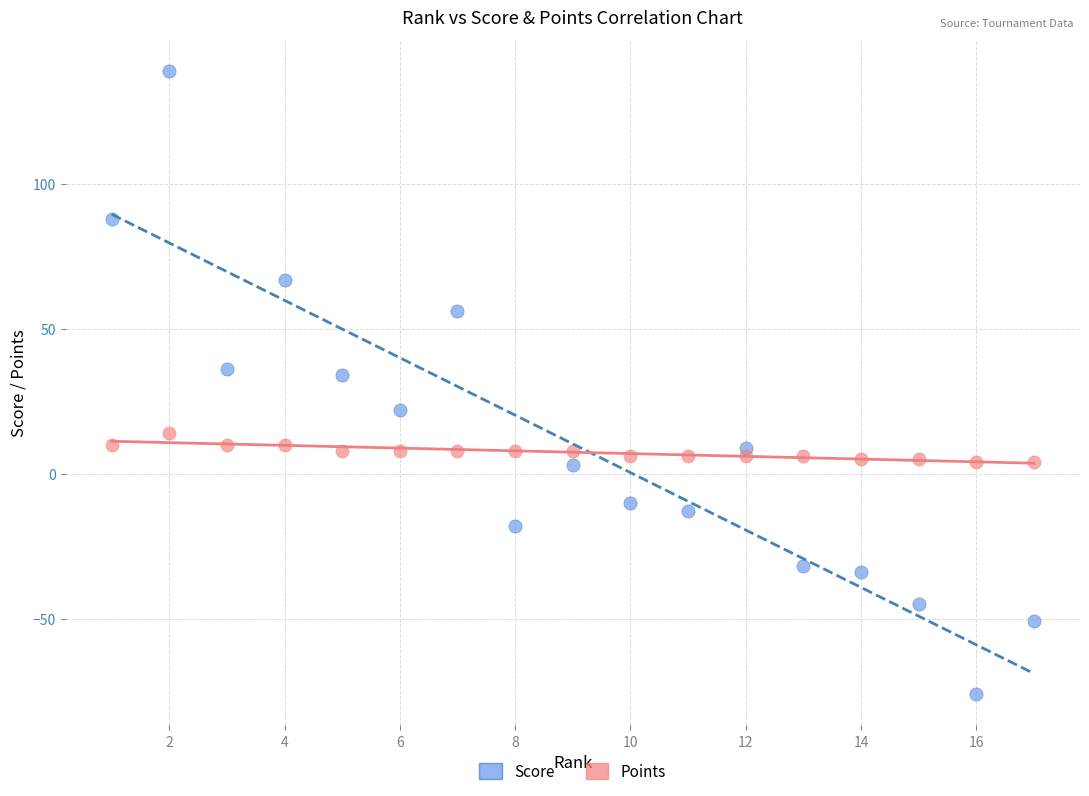

Which series reaches the maximum Y coordinate?

Score